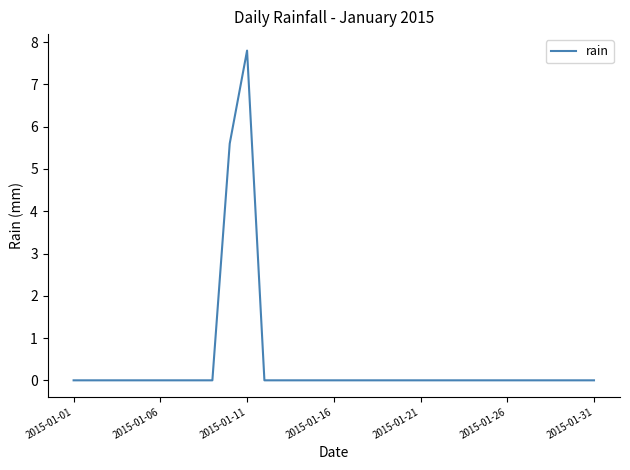

What is the difference between the maximum and minimum values?

7.8